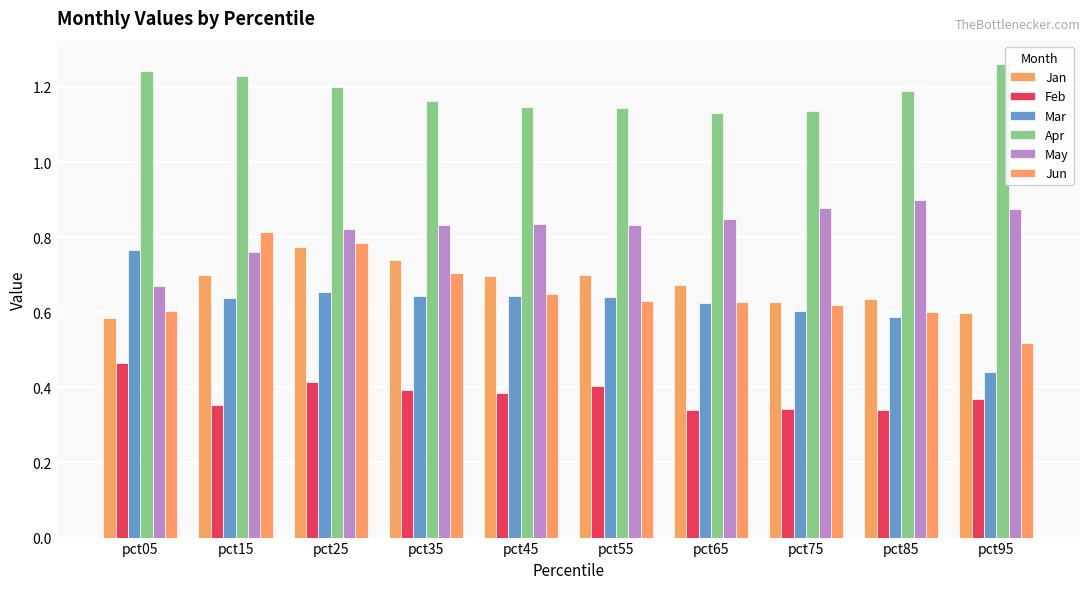

Reading left to right, transcribe all the data shown in this chart.

Jan: 0.6	0.7	0.8	0.7	0.7	0.7	0.7	0.6	0.6	0.6
Feb: 0.5	0.4	0.4	0.4	0.4	0.4	0.3	0.3	0.3	0.4
Mar: 0.8	0.6	0.7	0.6	0.6	0.6	0.6	0.6	0.6	0.4
Apr: 1.2	1.2	1.2	1.2	1.1	1.1	1.1	1.1	1.2	1.3
May: 0.7	0.8	0.8	0.8	0.8	0.8	0.8	0.9	0.9	0.9
Jun: 0.6	0.8	0.8	0.7	0.6	0.6	0.6	0.6	0.6	0.5